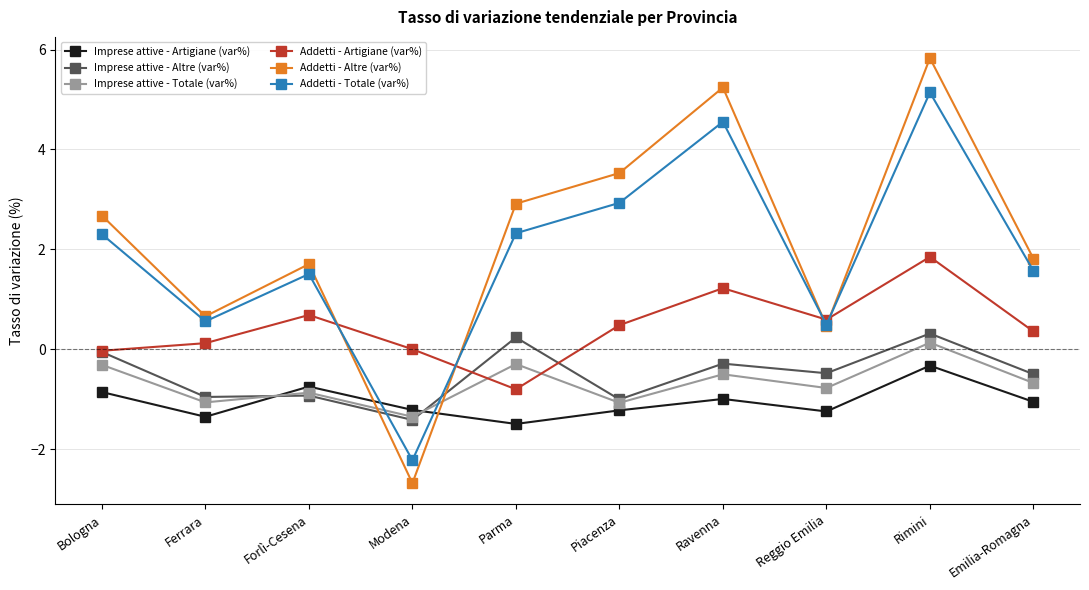

What is the average value of the Addetti - Artigiane (var%) series?

0.4